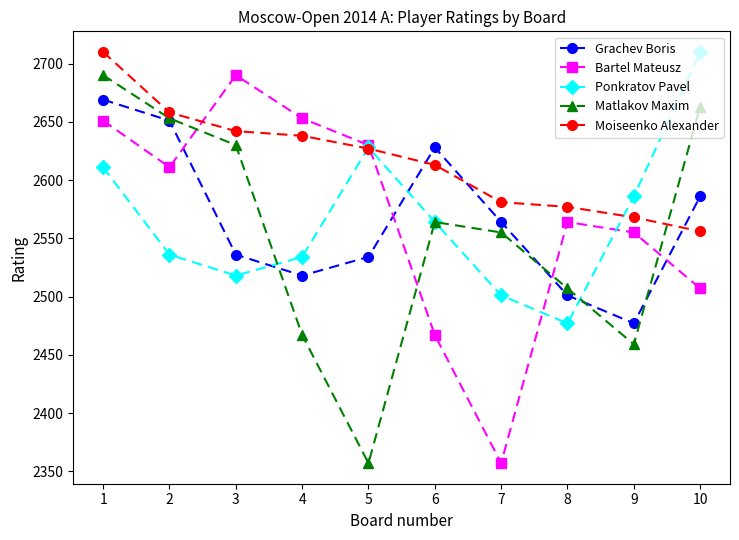

What is the sum of the Ponkratov Pavel values at 9 and 10?

5296